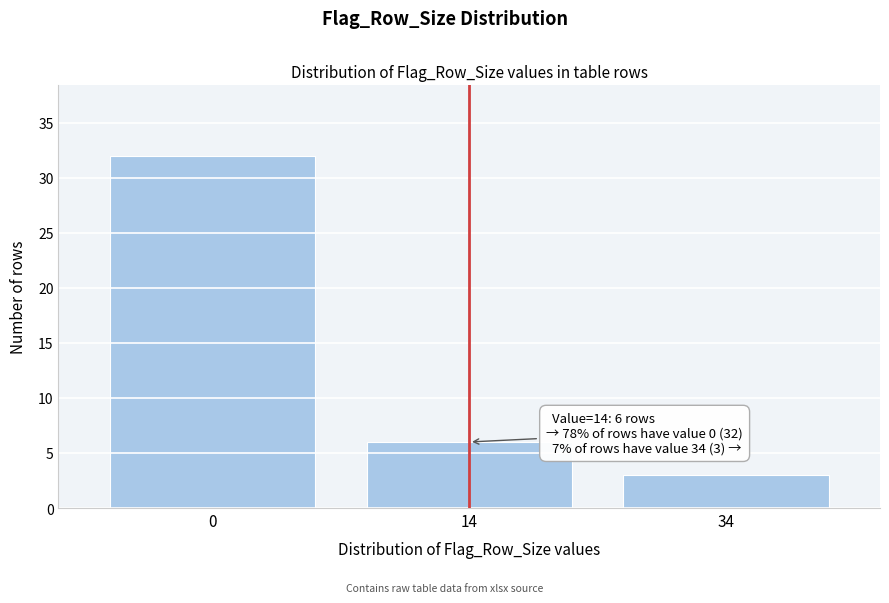

Reading right to left, what are all the values shown in this chart?

34=3	14=6	0=32